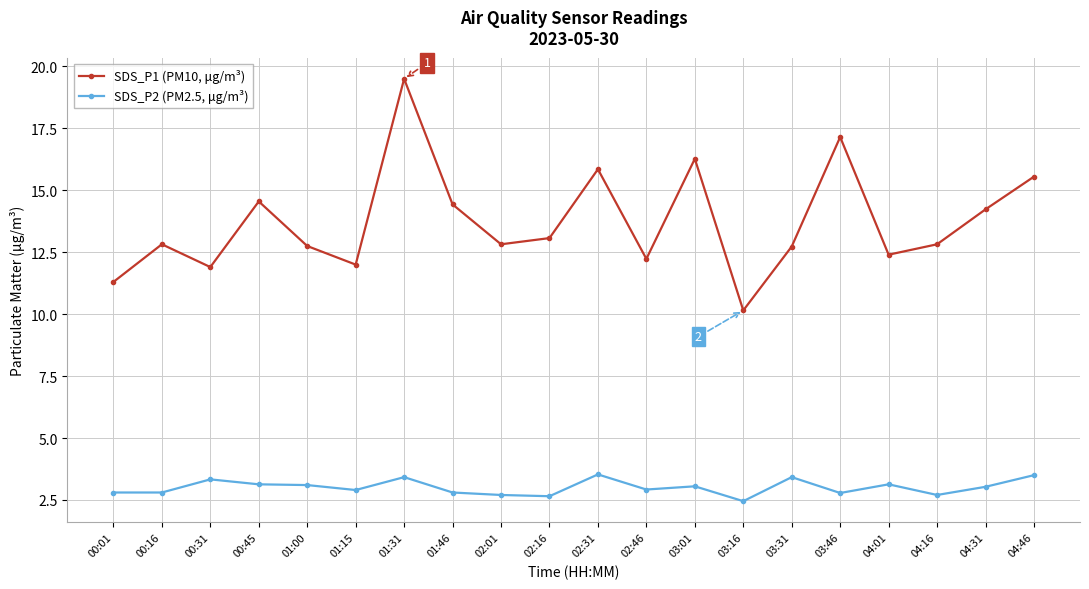

True or false: SDS_P1 (PM10, μg/m³) and SDS_P2 (PM2.5, μg/m³) intersect in this chart.

False